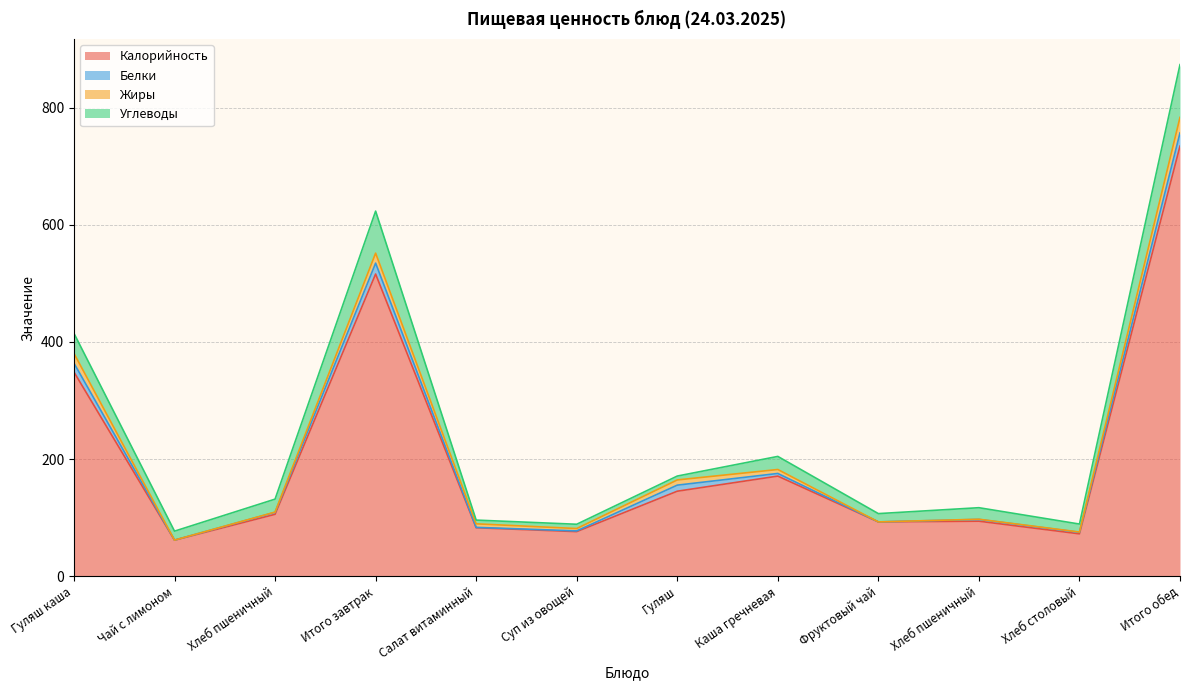

After their last crossing, which series has the higher values: Белки or Жиры?

Жиры